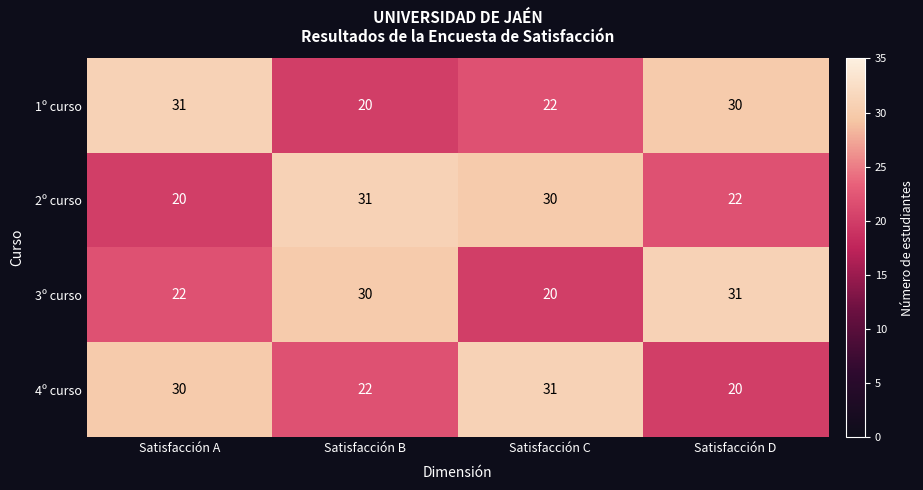

Between Satisfacción A and Satisfacción D, which series saw the biggest shift?

4º curso